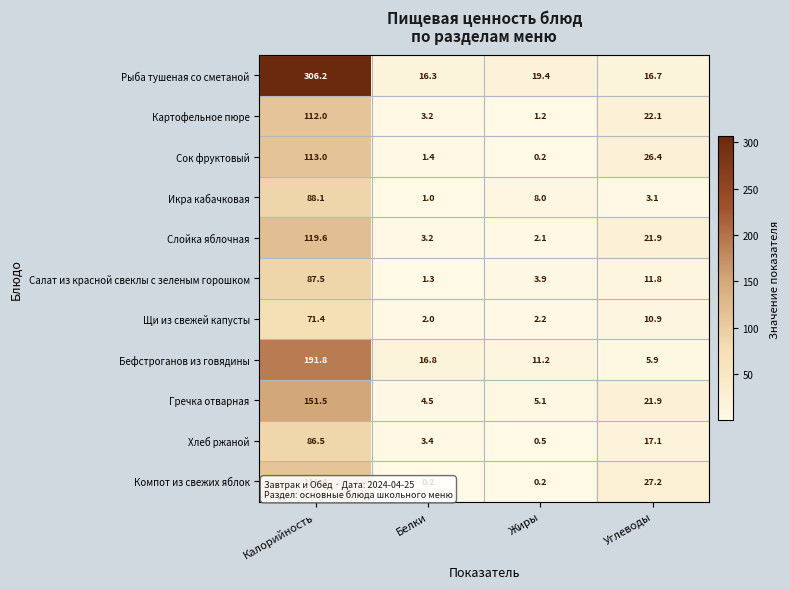

How many values in the Хлеб ржаной series exceed 17?

2